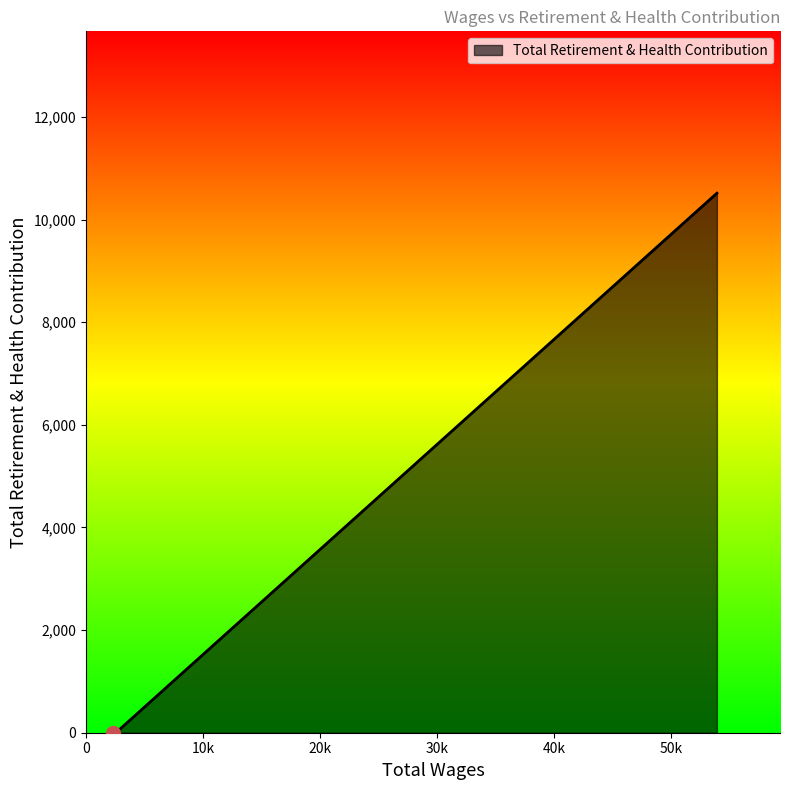

What is the sum of all values?

10514